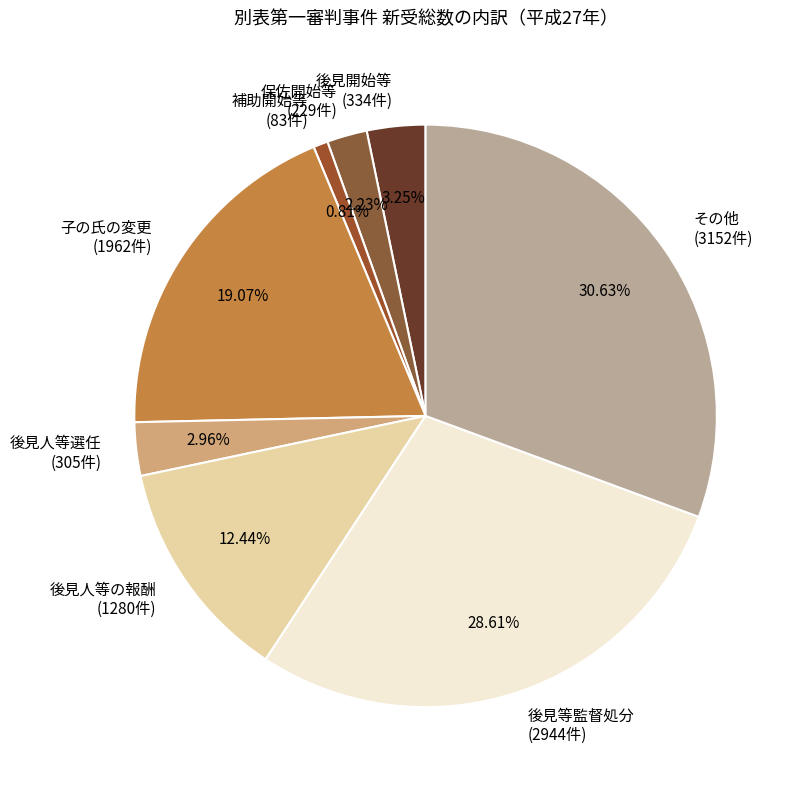

Count the number of slices in the pie.

8